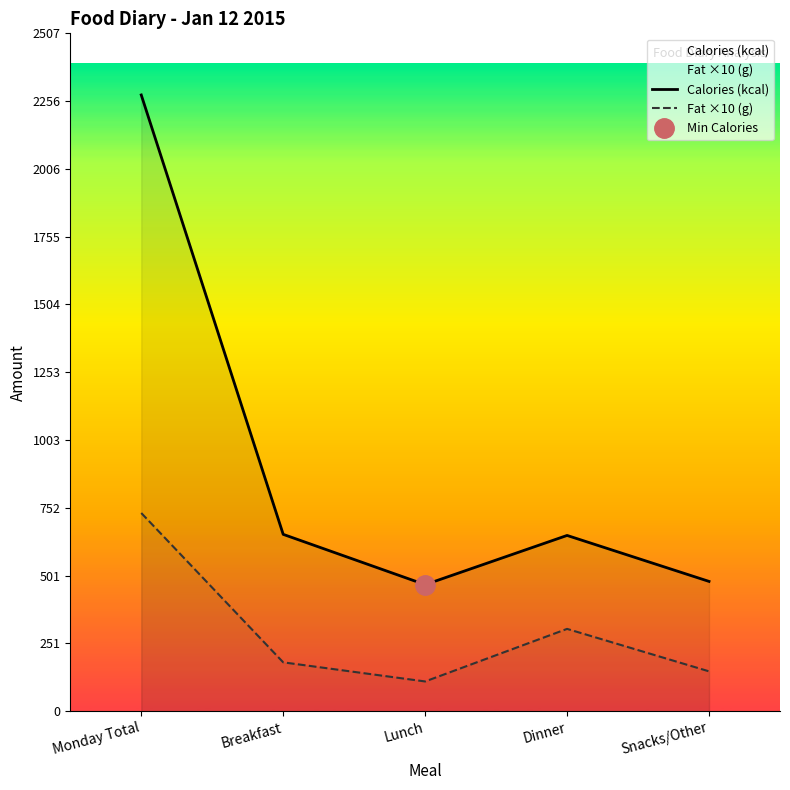

What is the label of the 1st point from the left?

Monday Total